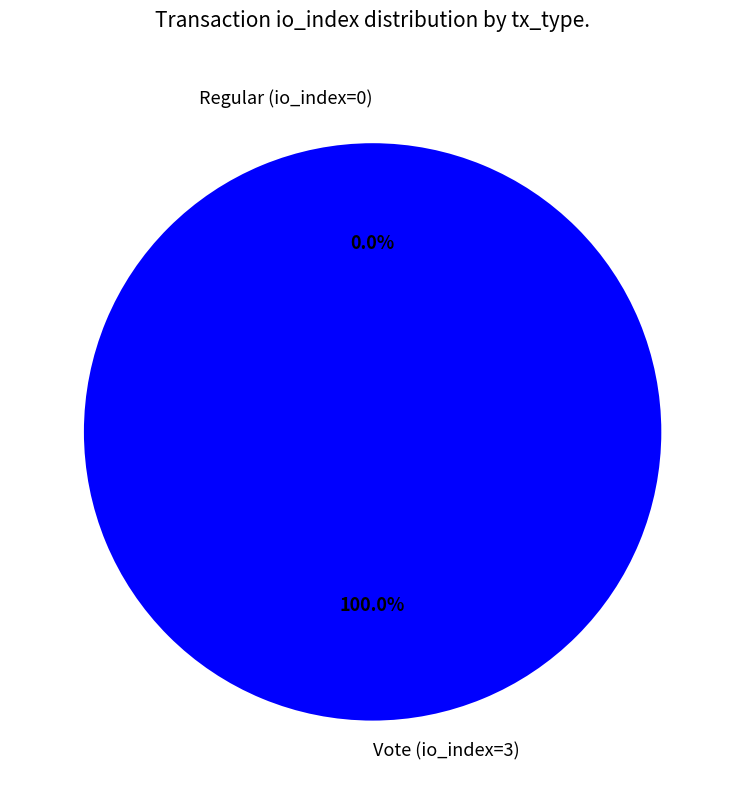

What percentage is the Vote (io_index=3) slice, to the nearest percent?

100%